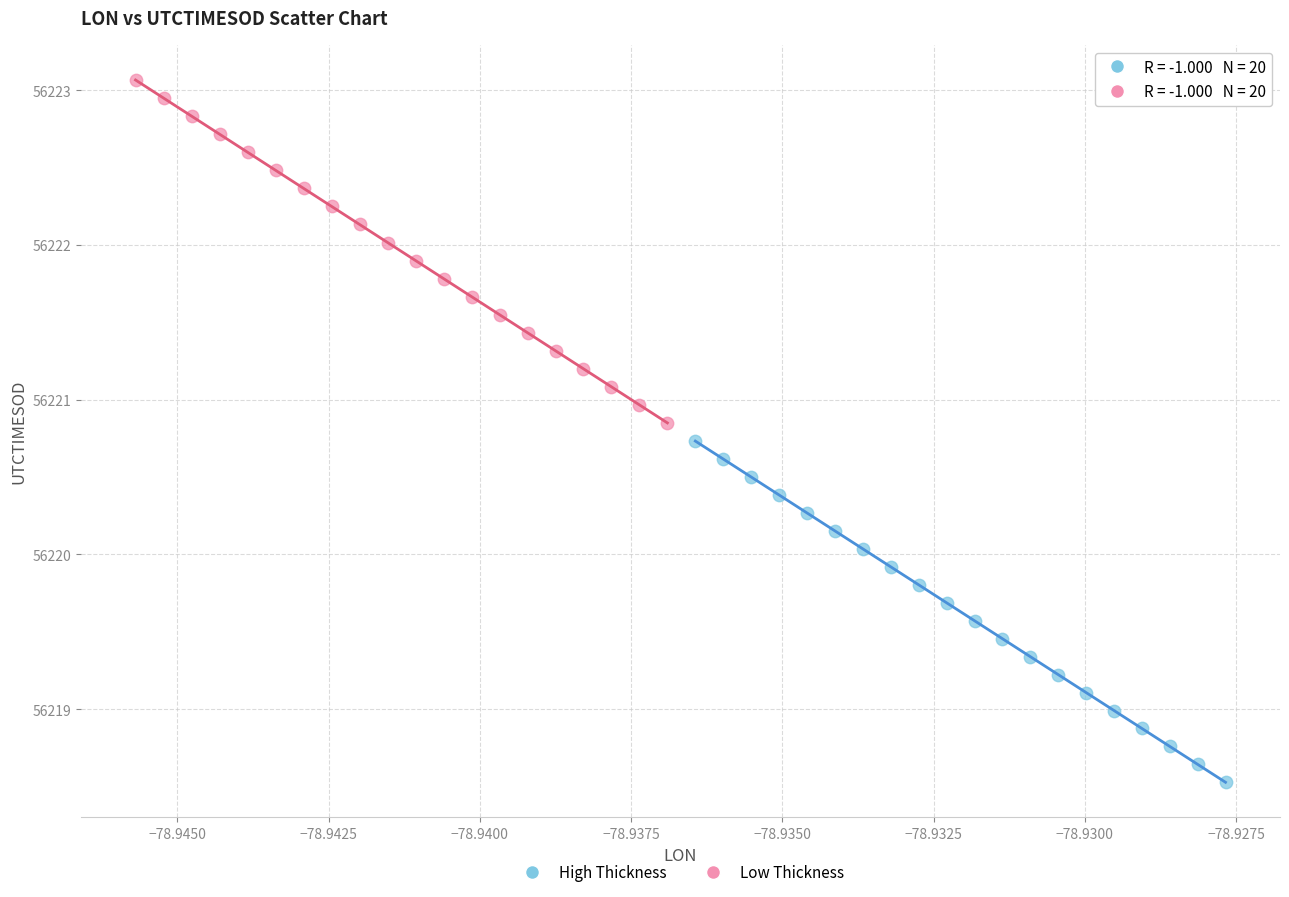

Which series has the largest Y range (max minus min)?

Low Thickness